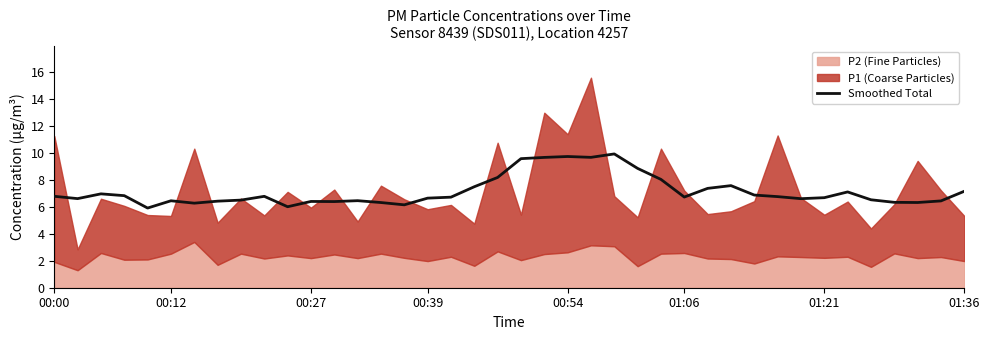

Between 30 and 10, which is larger?

30